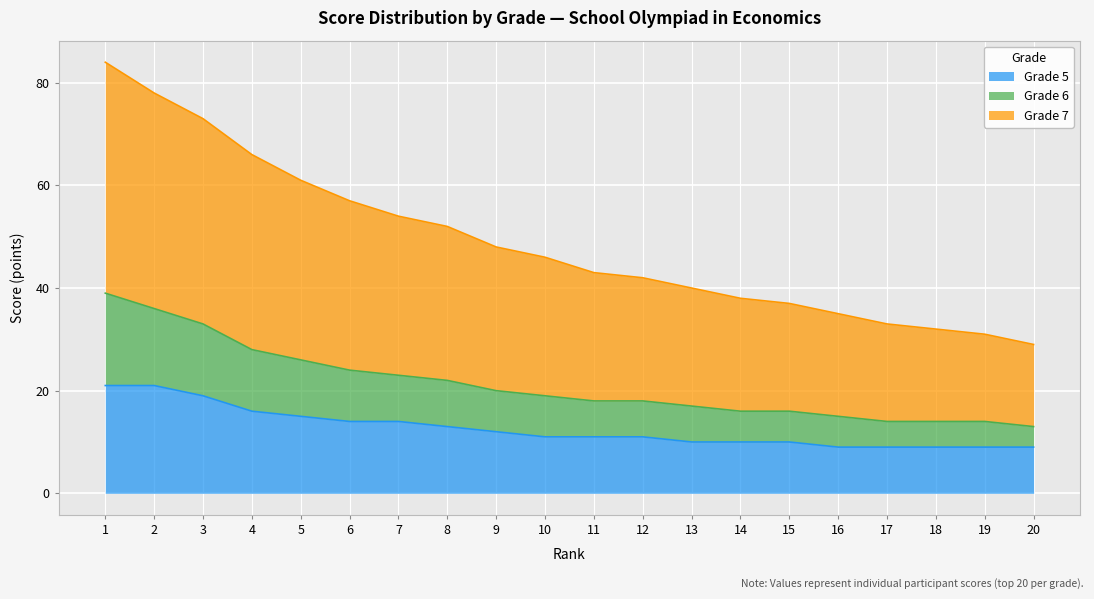

Reading left to right, list all the values displayed in this chart.

Grade 5: 1=21	2=21	3=19	4=16	5=15	6=14	7=14	8=13	9=12	10=11	11=11	12=11	13=10	14=10	15=10	16=9	17=9	18=9	19=9	20=9
Grade 6: 1=39	2=36	3=33	4=28	5=26	6=24	7=23	8=22	9=20	10=19	11=18	12=18	13=17	14=16	15=16	16=15	17=14	18=14	19=14	20=13
Grade 7: 1=84	2=78	3=73	4=66	5=61	6=57	7=54	8=52	9=48	10=46	11=43	12=42	13=40	14=38	15=37	16=35	17=33	18=32	19=31	20=29